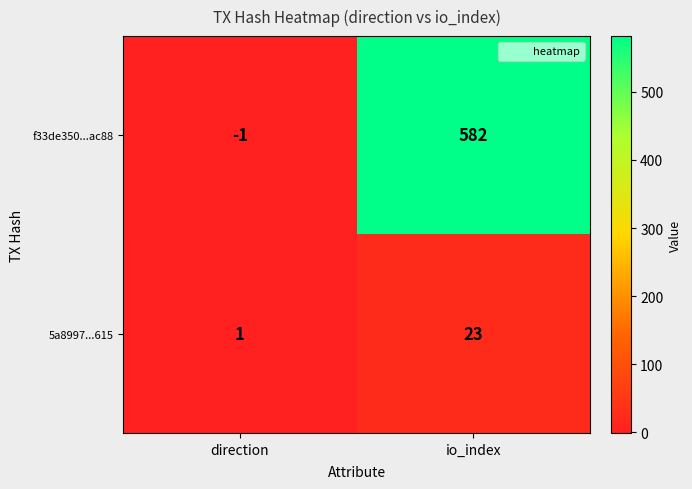

Which label corresponds to the largest value in the chart?

io_index